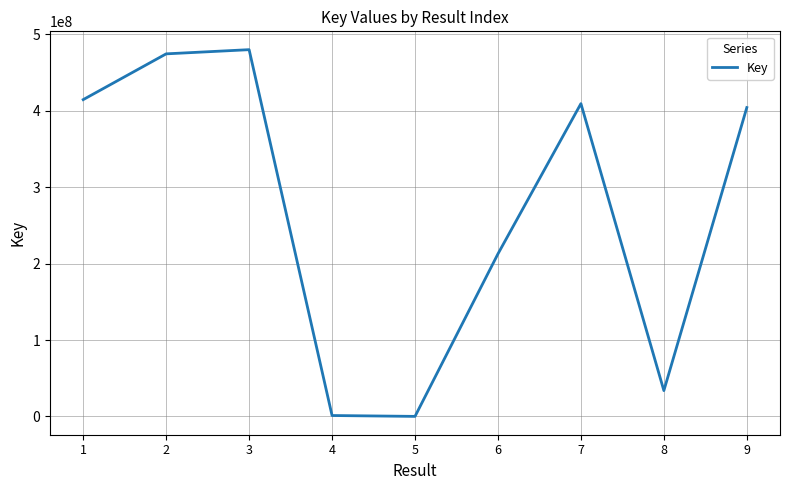

Is it true that the value at 2 is 838338371?

False